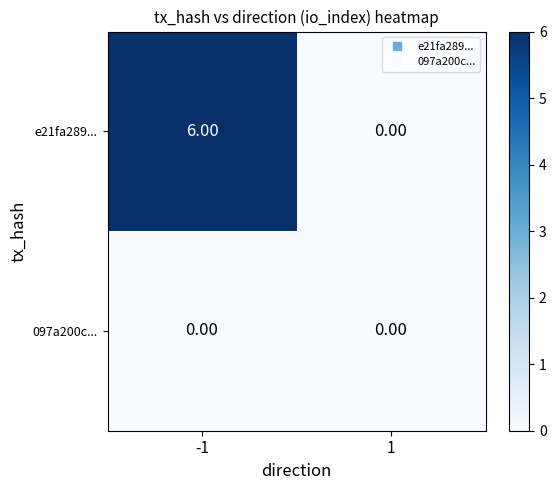

Rank the series by their maximum value, from highest to lowest.

e21fa289..., 097a200c...